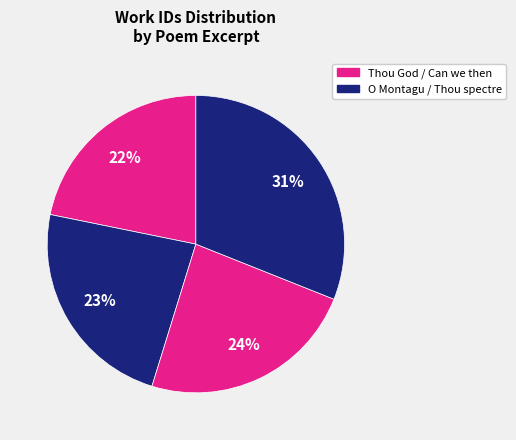

How many slices are in this pie chart?

4